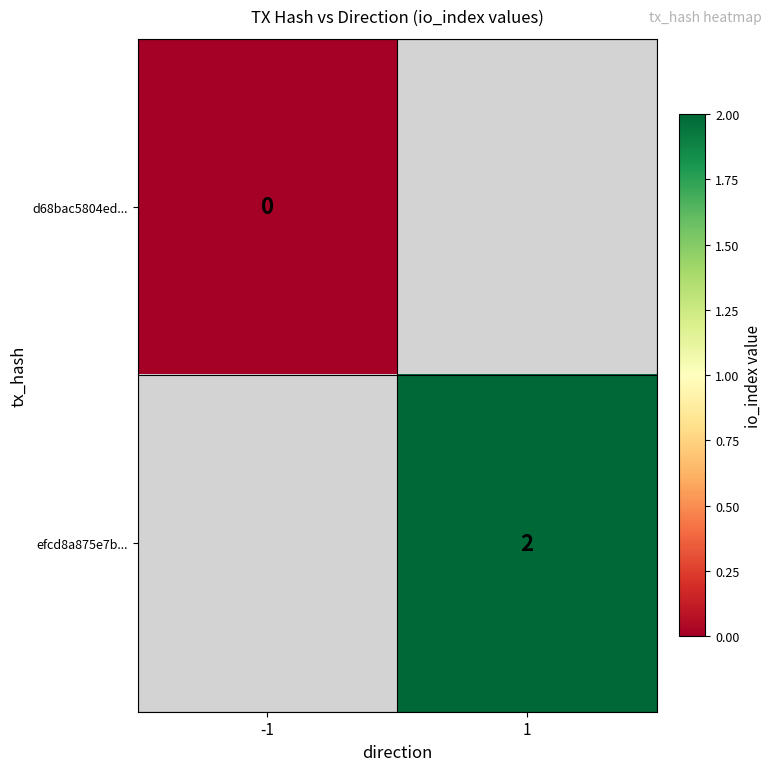

Which has a higher value, -1 or 1?

1